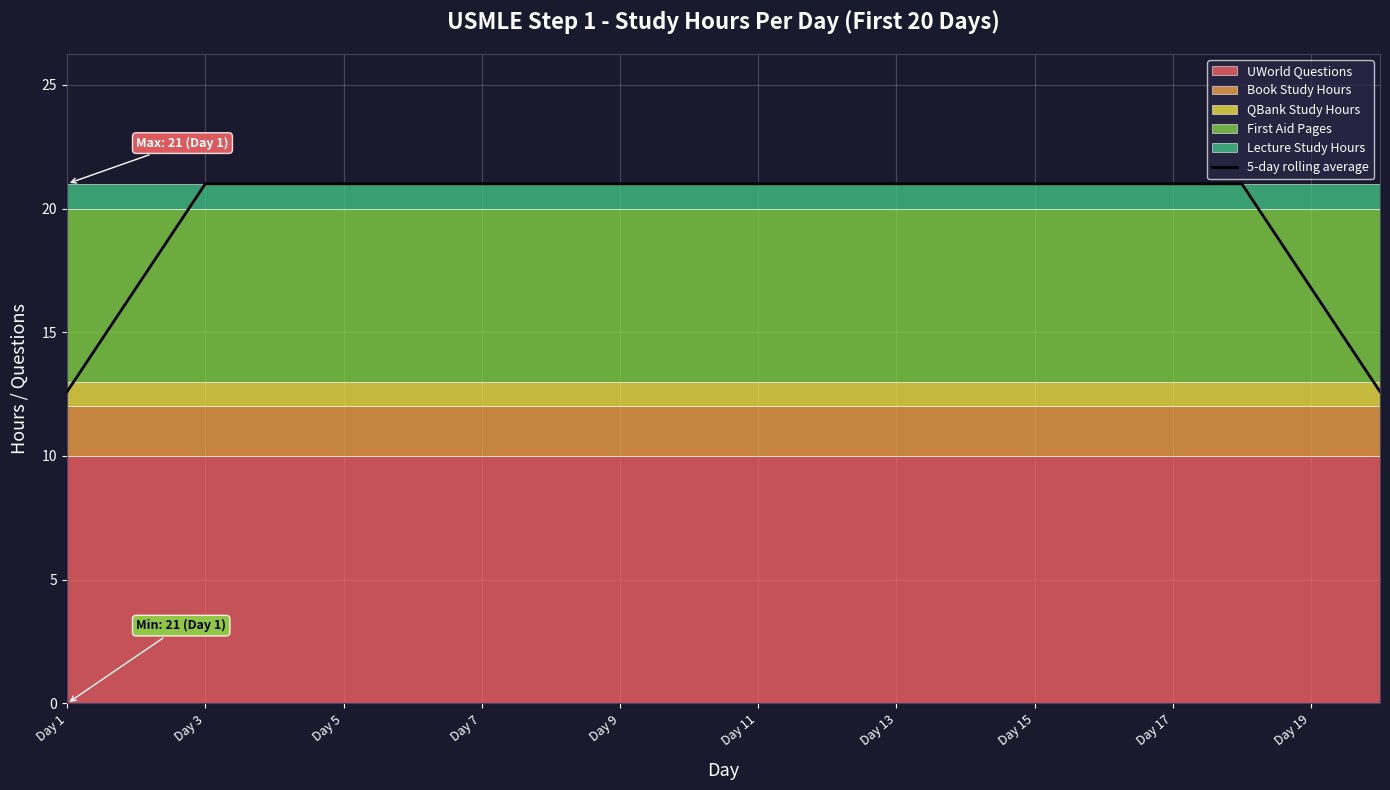

How many values are between 21 and 22?

16